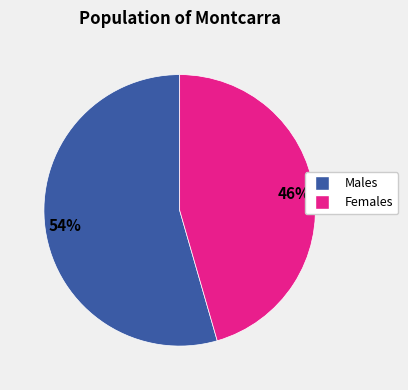

Is there a majority slice in this chart?

Yes